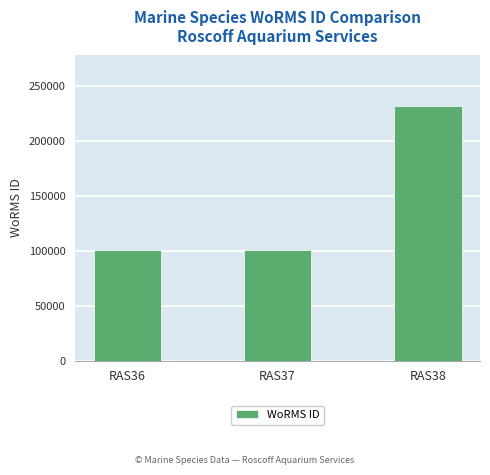

Approximately how many times larger is the value at RAS38 compared to RAS37?

2.3